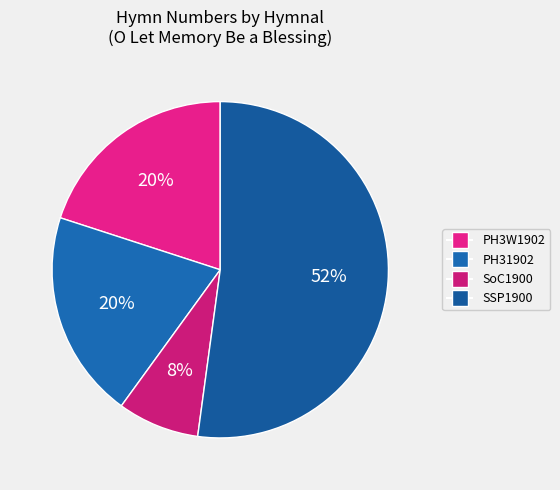

Which slice is the smallest?

SoC1900